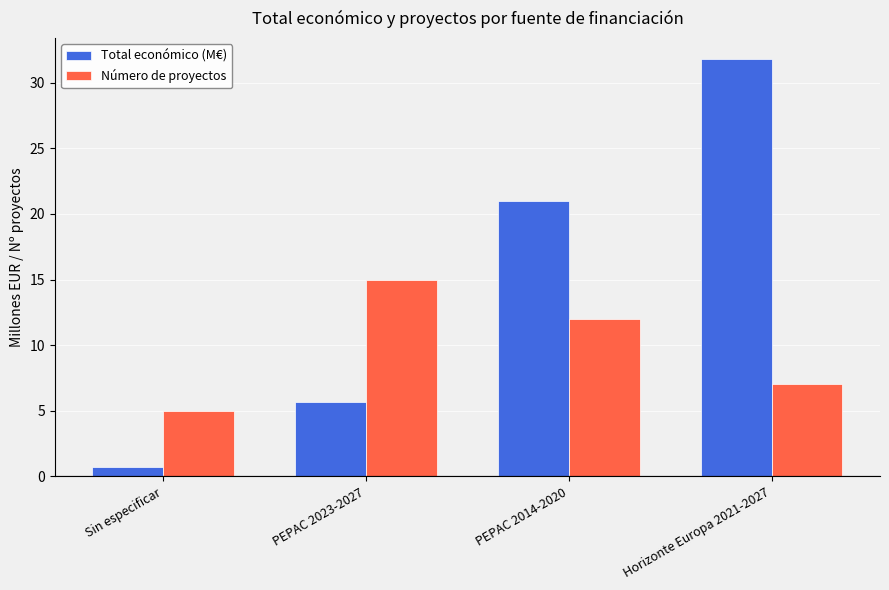

What is the difference between the second highest and second lowest values in the Número de proyectos series?

5.0